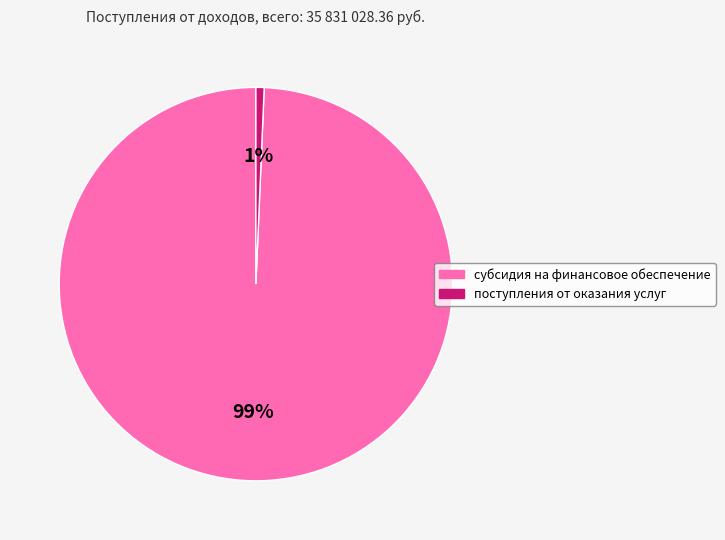

Combined, do поступления от оказания услуг and субсидия на финансовое обеспечение account for over 50%?

Yes